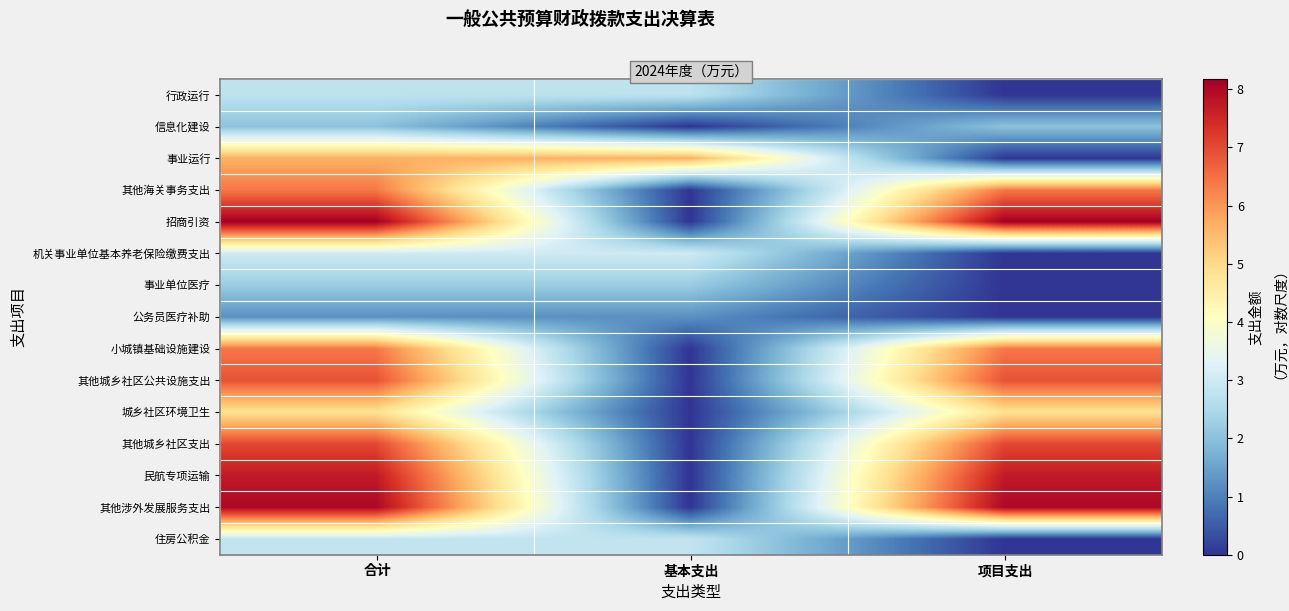

At which category does the chart reach its minimum across all series?

项目支出